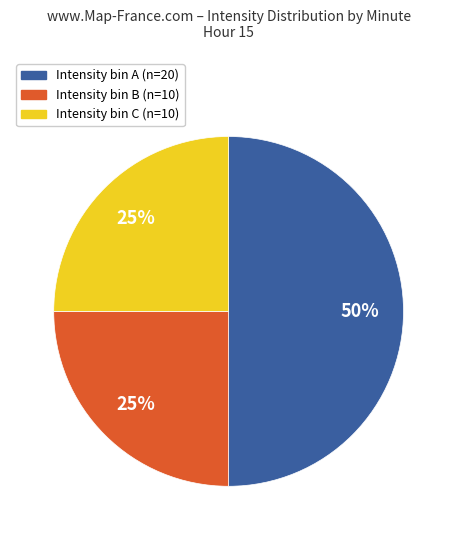

To the nearest percent, what is the average slice percentage?

33%